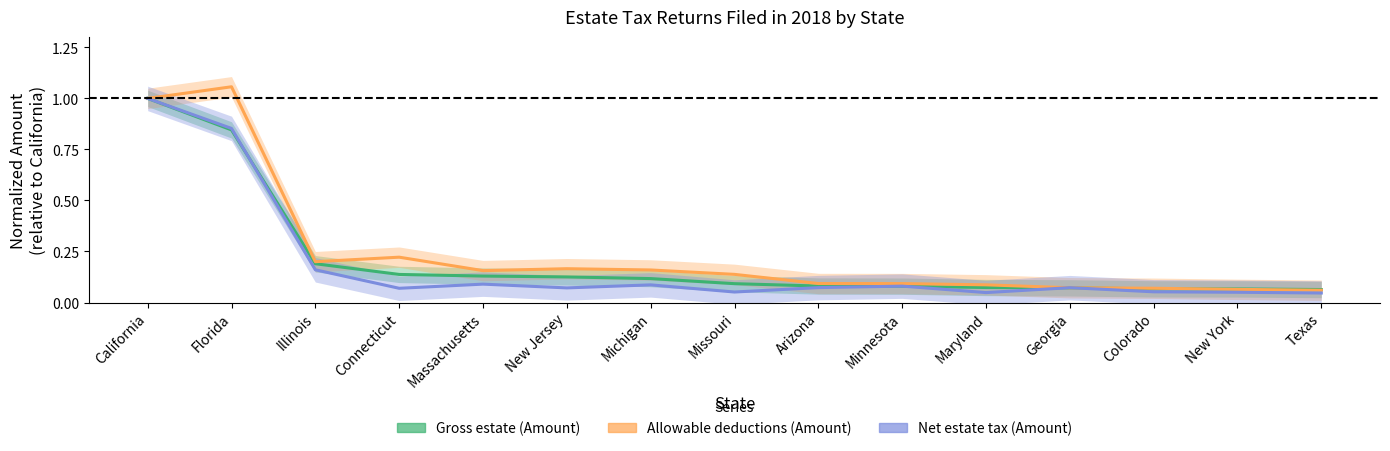

List the series in order of their overall mean, highest first.

Allowable deductions (Amount), Gross estate (Amount), Net estate tax (Amount)